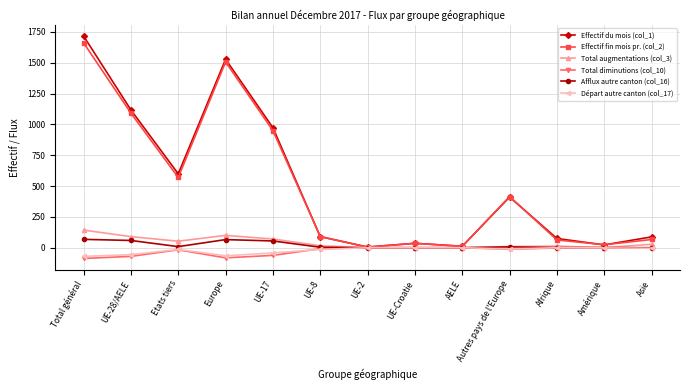

At which category is the sum across all series the highest?

Total général